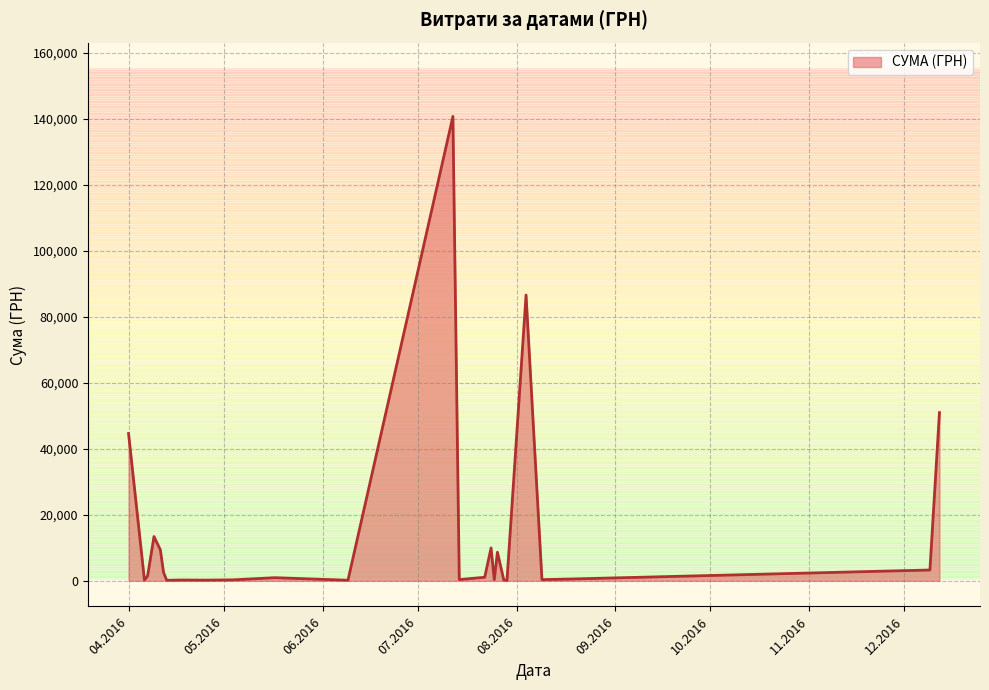

What is the minimum value shown in the chart?

97.8